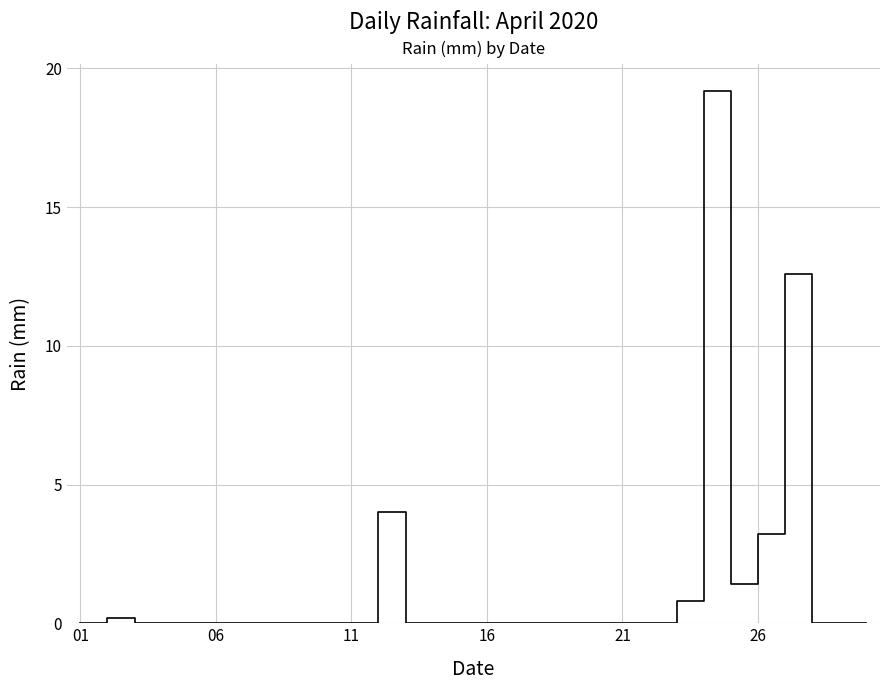

What is the greatest value displayed?

19.2